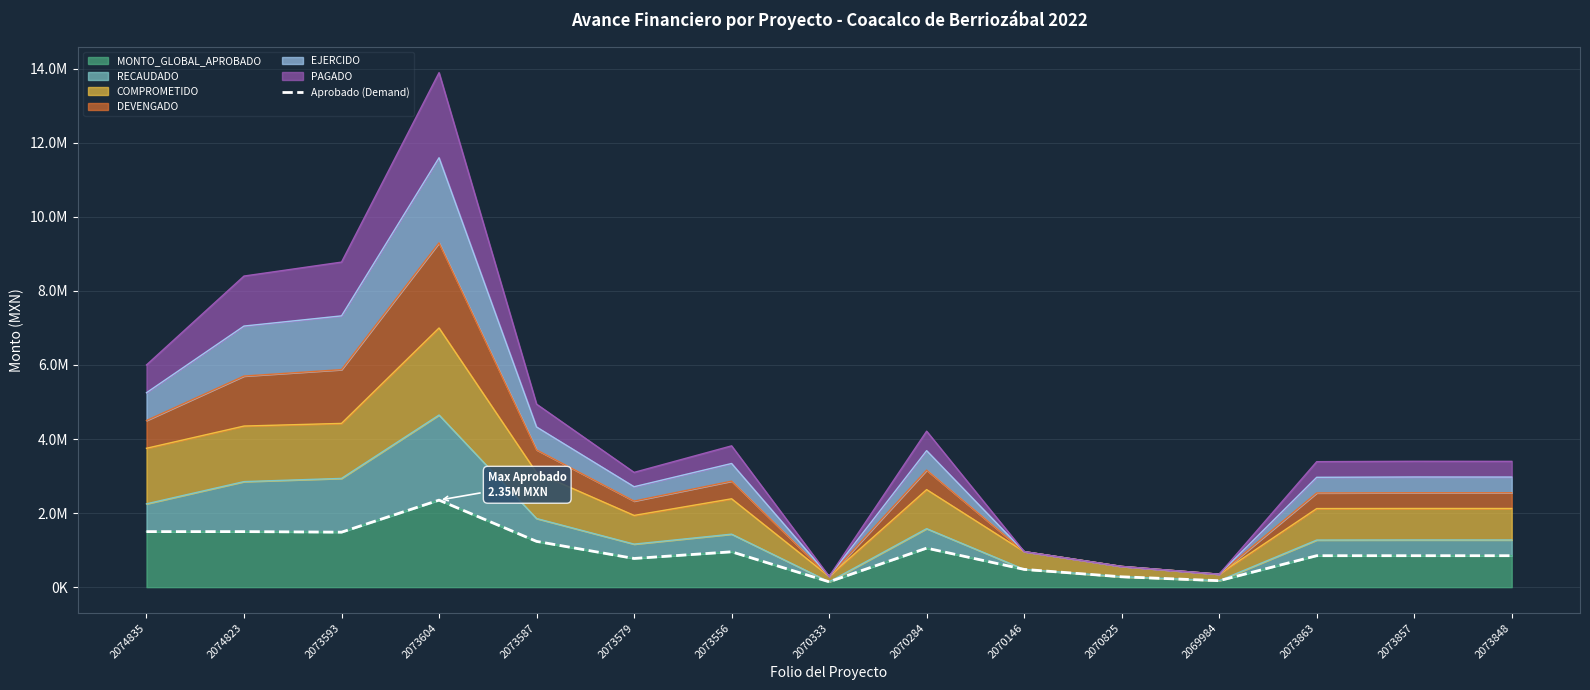

Approximately how many times larger is the value at 2073848 compared to 2073556?

0.9